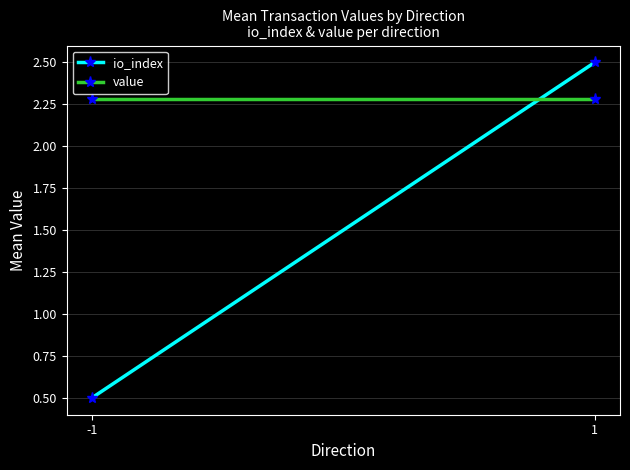

True or false: io_index has a value of 4.3 at 1.

False